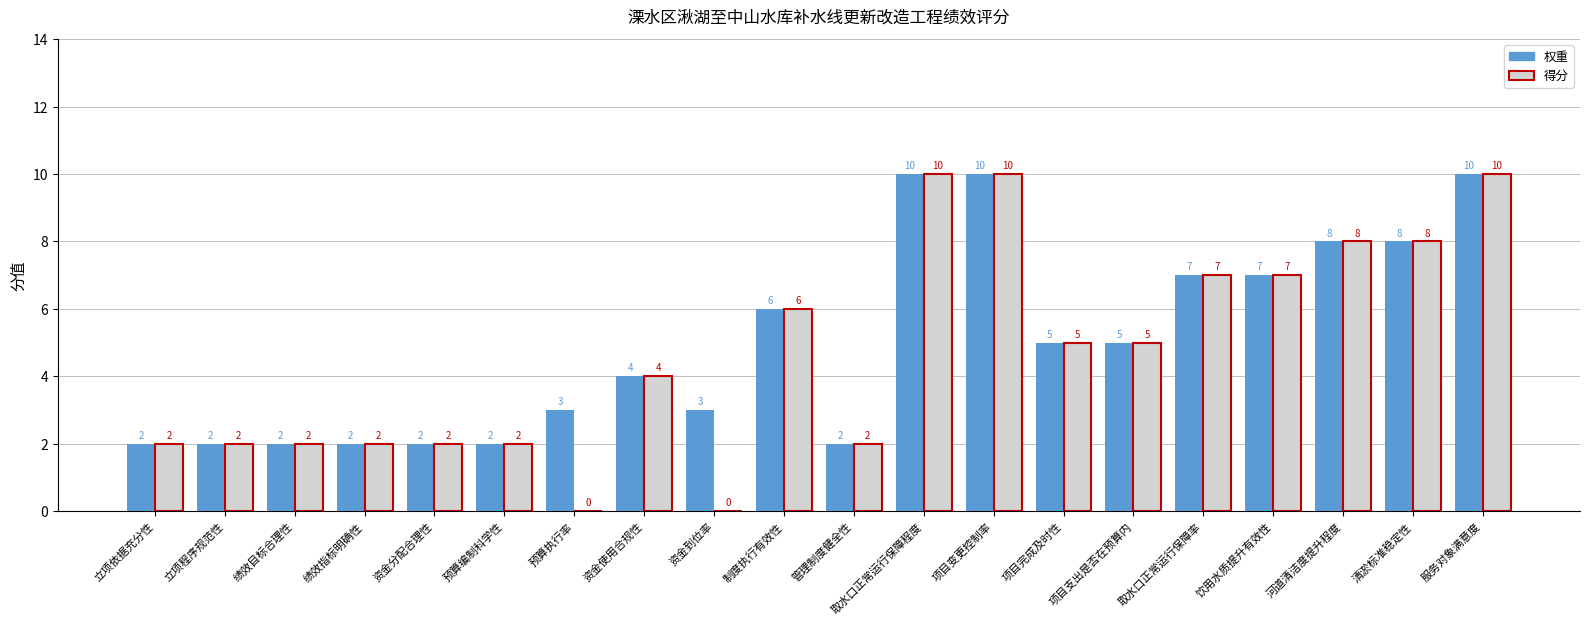

The 得分 series shows 5 at 项目完成及时性. True or false?

True